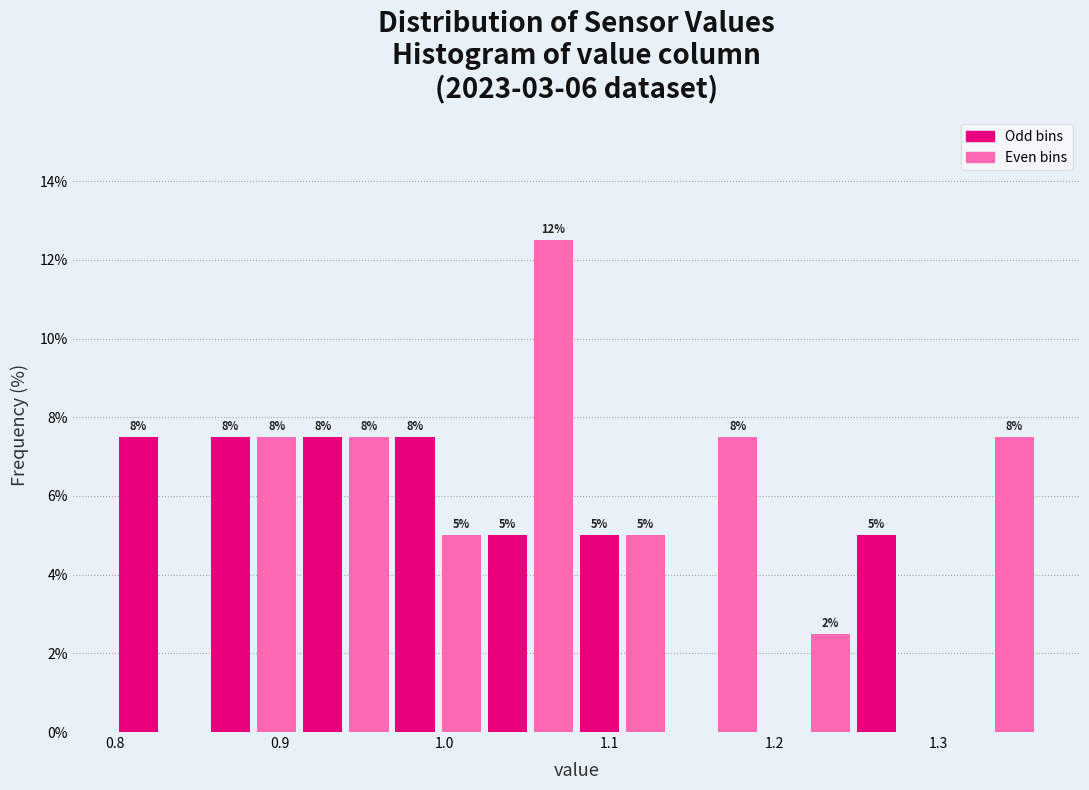

Around what value on the x-axis is the tallest bar? Give the approximate position of its centre, as read against the axis.

1.07